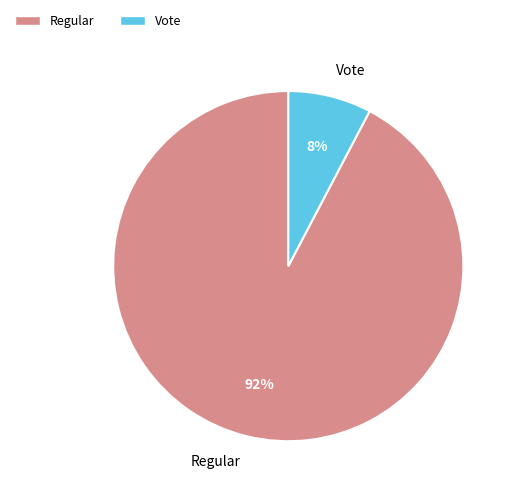

Rank the categories by value from lowest to highest.

Vote, Regular